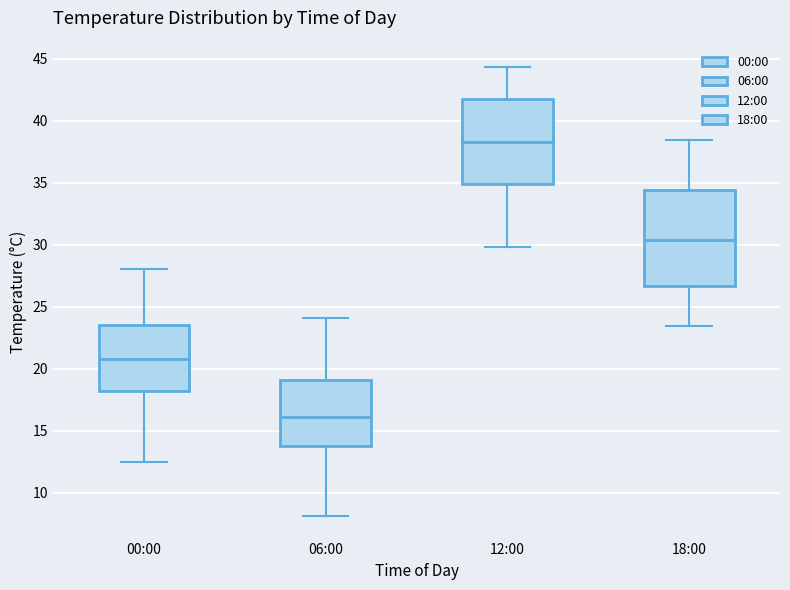

Where is the lower edge of the box for 18:00 on the y-axis? The values are not printed on the chart, so give them approximately, as read against the axis.

26.5